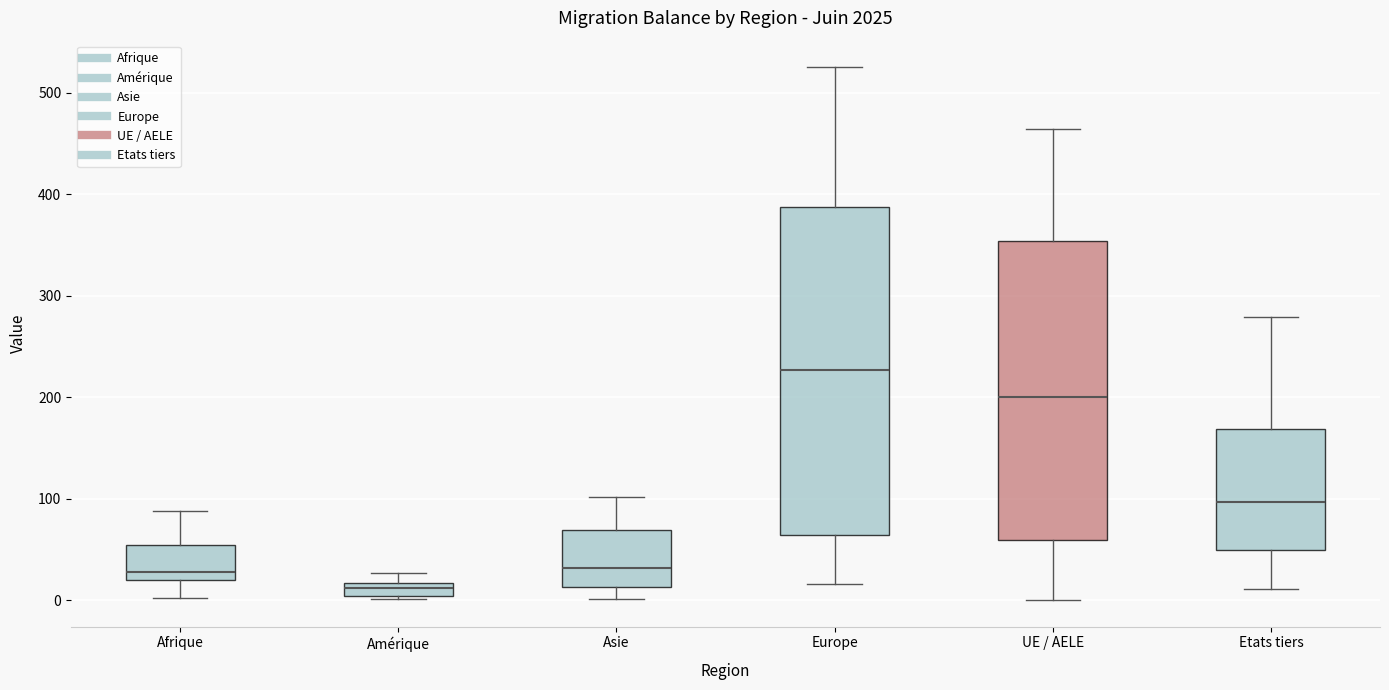

Which box has the highest median line?

Europe